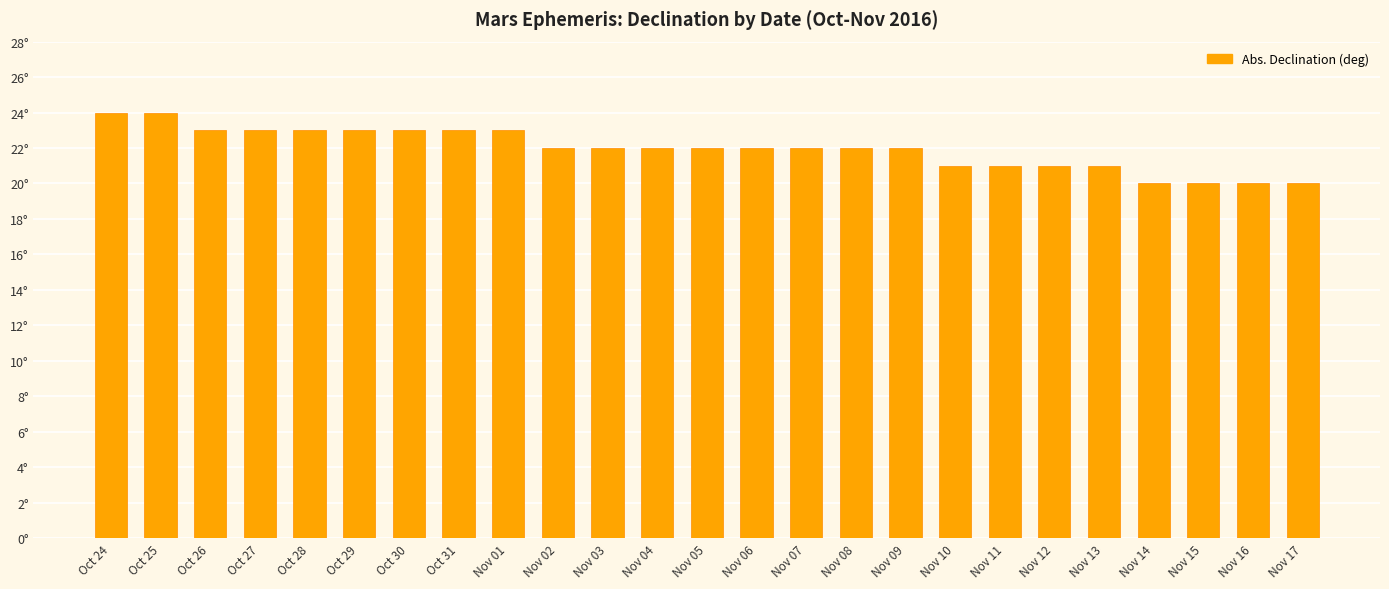

Are the bars horizontal?

No